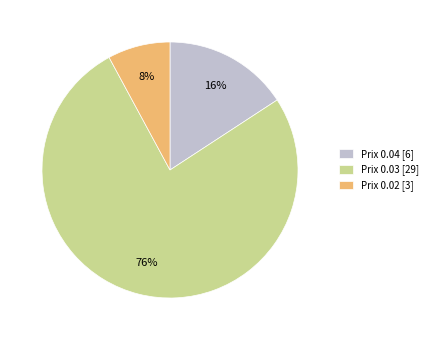

Combined, do Prix 0.04 [6] and Prix 0.03 [29] account for over 50%?

Yes